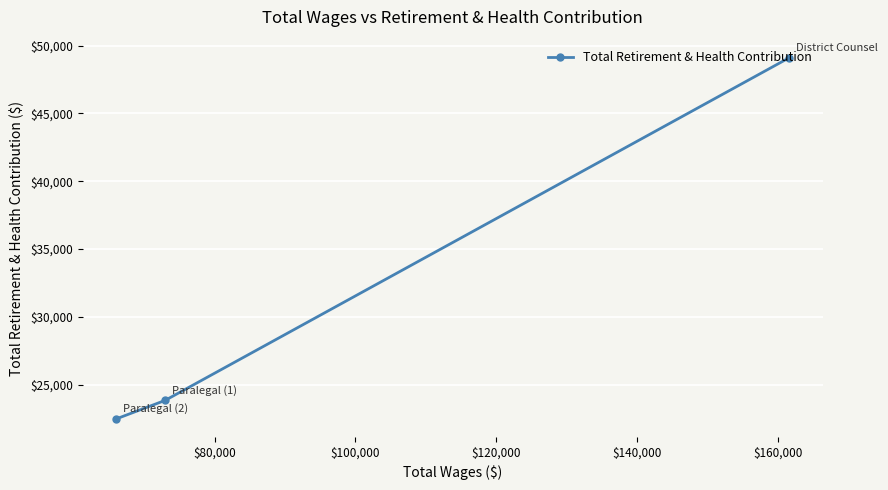

What is the maximum value shown in the chart?

49105